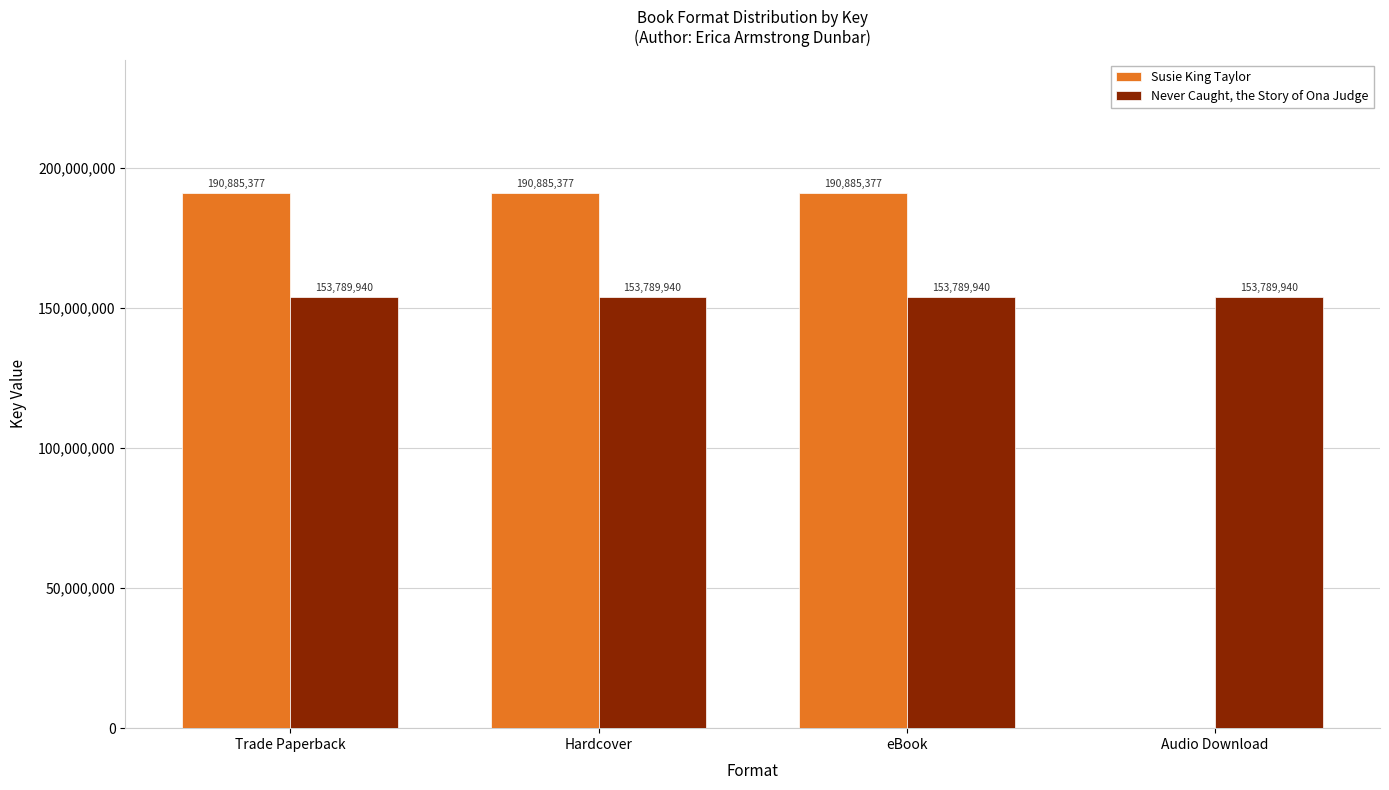

What are all the series names shown in the legend?

Susie King Taylor, Never Caught, the Story of Ona Judge